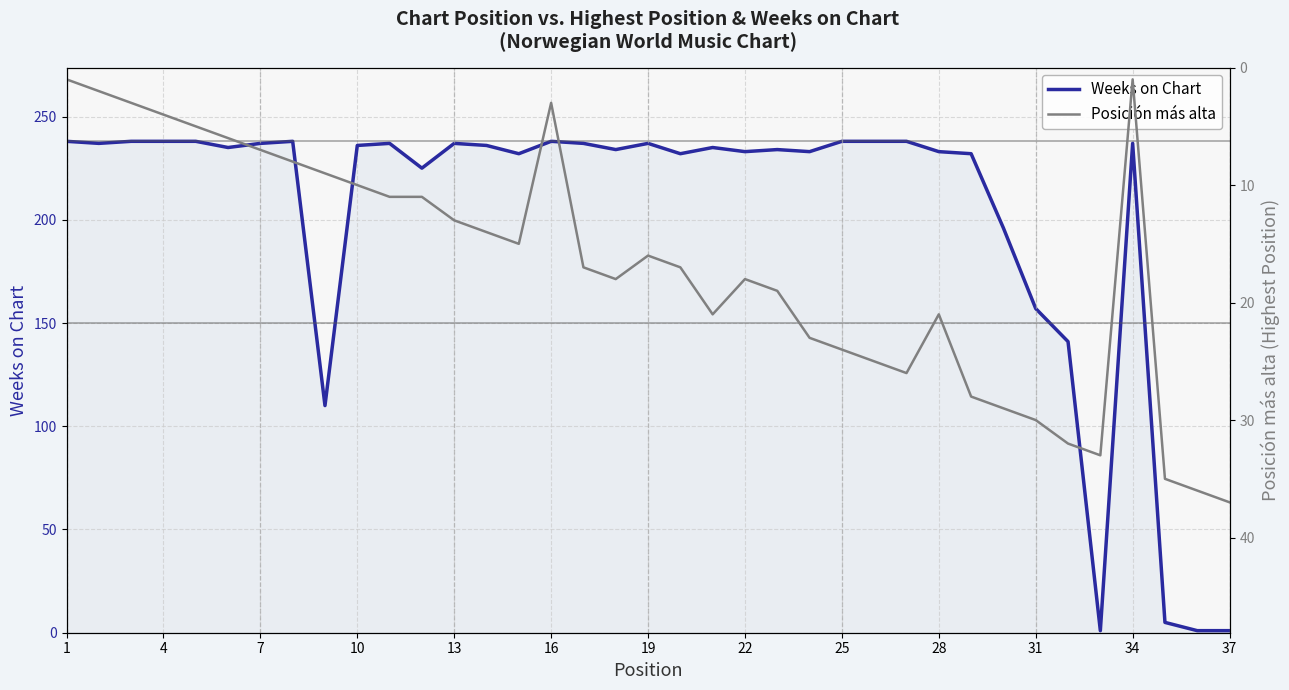

At 37, list the series in order from smallest to largest.

Weeks on Chart, Posición más alta